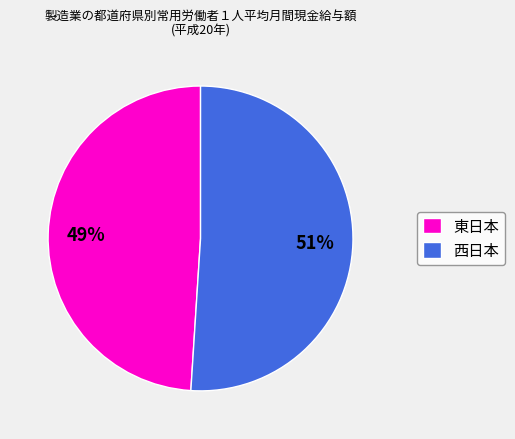

To the nearest percent, what is the difference between the largest and smallest slice percentages?

2%